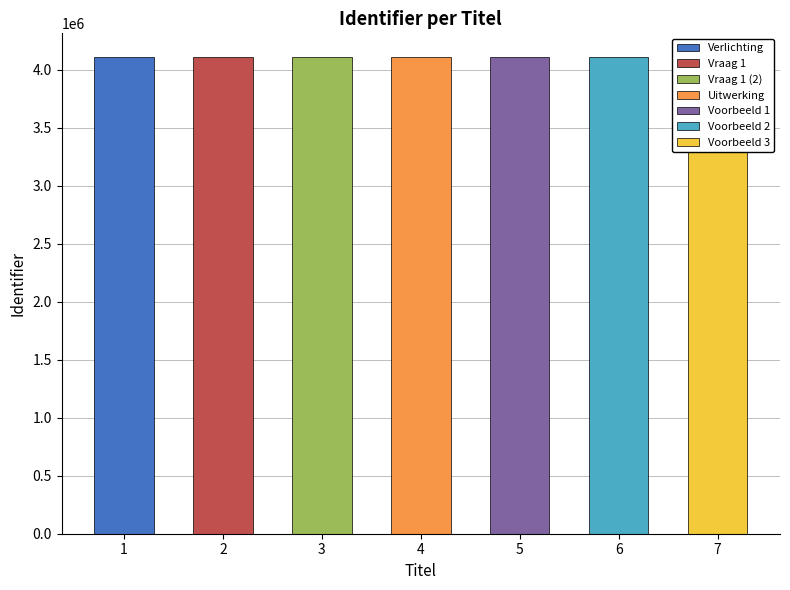

List the labels in order of value, smallest first.

Verlichting, Vraag 1, Vraag 1 (2), Uitwerking, Voorbeeld 1, Voorbeeld 2, Voorbeeld 3